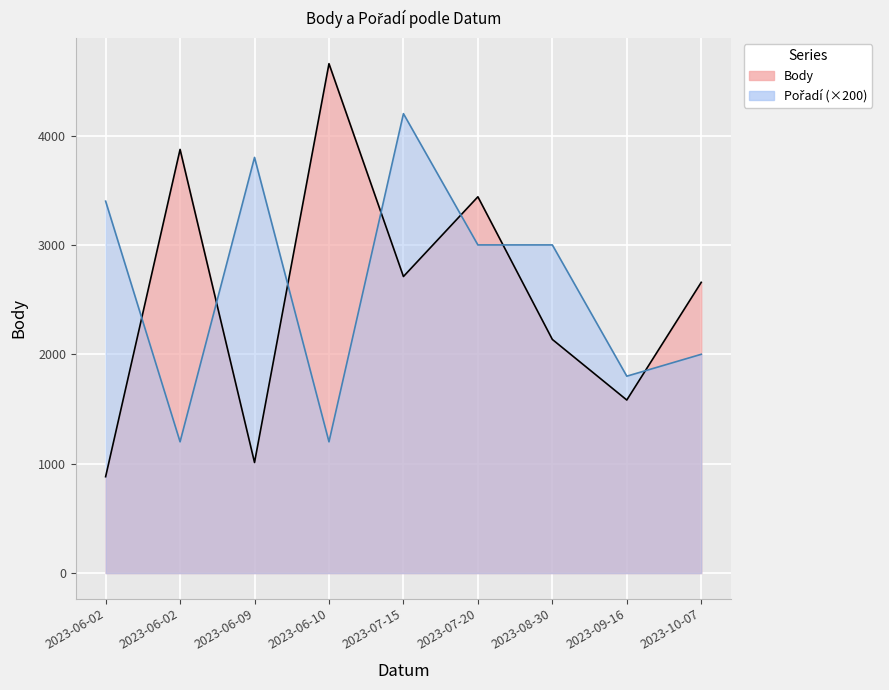

Count the number of categories in the chart.

9